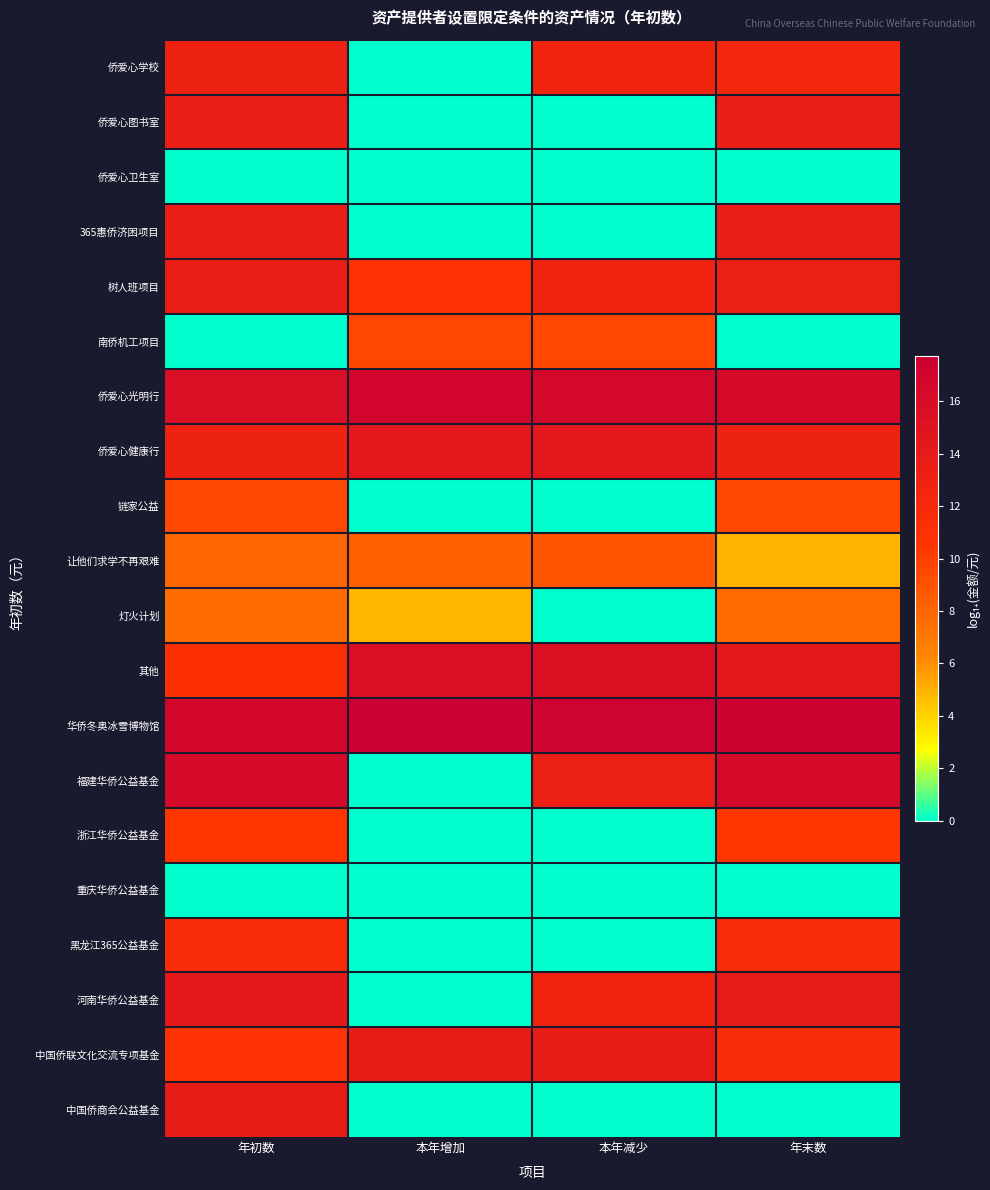

Reading right to left, transcribe all the data shown in this chart.

侨爱心学校: 年末数=12.3	本年减少=12.5	本年增加=0.0	年初数=13.1
侨爱心图书室: 年末数=13.5	本年减少=0.0	本年增加=0.0	年初数=13.5
侨爱心卫生室: 年末数=0.0	本年减少=0.0	本年增加=0.0	年初数=0.0
365惠侨济困项目: 年末数=13.6	本年减少=0.0	本年增加=0.0	年初数=13.6
树人班项目: 年末数=13.2	本年减少=12.8	本年增加=10.9	年初数=13.6
南侨机工项目: 年末数=0.0	本年减少=9.6	本年增加=9.6	年初数=0.0
侨爱心光明行: 年末数=16.2	本年减少=16.6	本年增加=16.9	年初数=15.7
侨爱心健康行: 年末数=13.0	本年减少=14.5	本年增加=14.5	年初数=13.0
链家公益: 年末数=9.5	本年减少=0.0	本年增加=0.0	年初数=9.5
让他们求学不再艰难: 年末数=5.0	本年减少=8.8	本年增加=8.3	年初数=8.0
灯火计划: 年末数=7.7	本年减少=0.0	本年增加=4.8	年初数=7.7
其他: 年末数=14.3	本年减少=15.5	本年增加=15.7	年初数=11.1
华侨冬奥冰雪博物馆: 年末数=17.4	本年减少=17.2	本年增加=17.7	年初数=16.6
福建华侨公益基金: 年末数=16.4	本年减少=13.4	本年增加=0.0	年初数=16.4
浙江华侨公益基金: 年末数=10.5	本年减少=0.0	本年增加=0.0	年初数=10.5
重庆华侨公益基金: 年末数=0.0	本年减少=0.0	本年增加=0.0	年初数=0.0
黑龙江365公益基金: 年末数=11.5	本年减少=0.0	本年增加=0.0	年初数=11.5
河南华侨公益基金: 年末数=14.0	本年减少=12.6	本年增加=0.0	年初数=14.2
中国侨联文化交流专项基金: 年末数=11.6	本年减少=13.7	本年增加=13.8	年初数=10.8
中国侨商会公益基金: 年末数=0.0	本年减少=0.0	本年增加=0.0	年初数=13.8